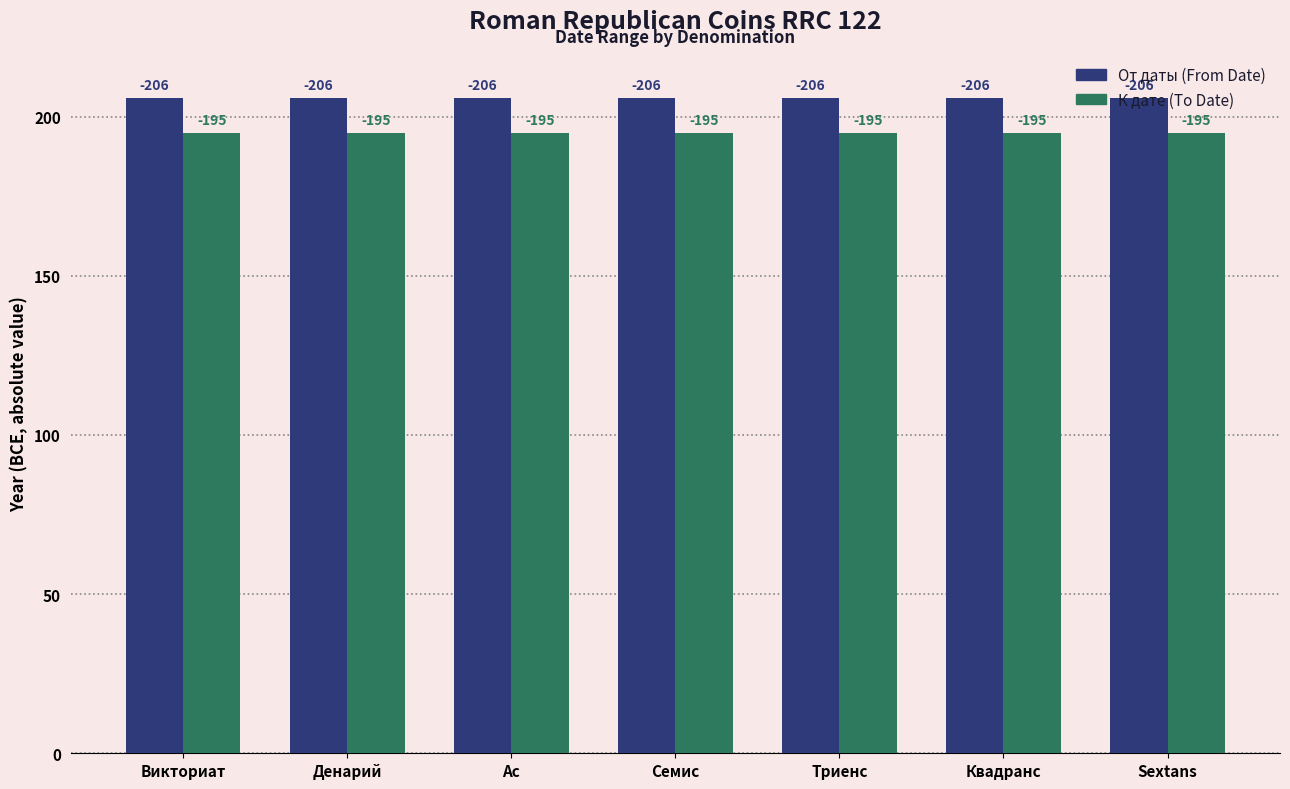

Are the bars horizontal?

No